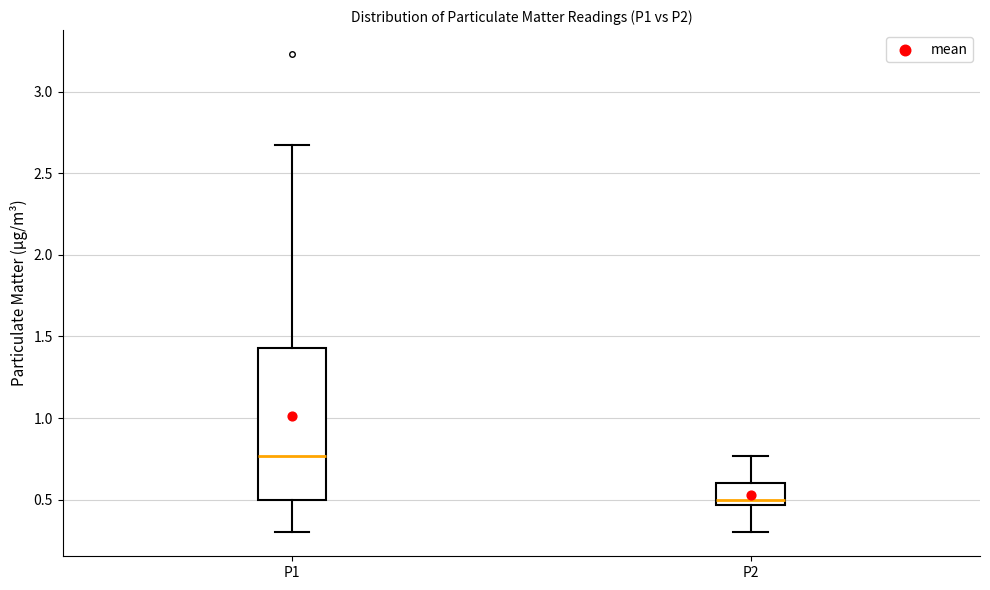

Which box is the tallest, from its lower edge to its upper edge?

P1